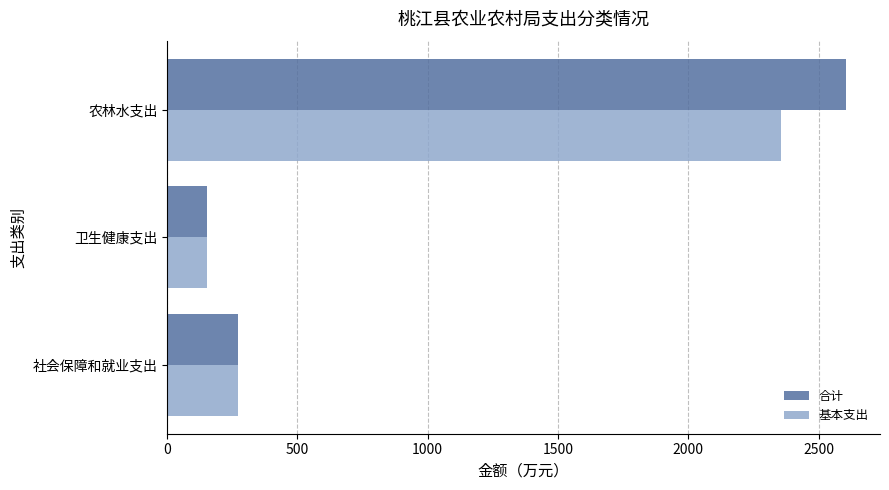

What is the total value across all series at 农林水支出?

4959.6